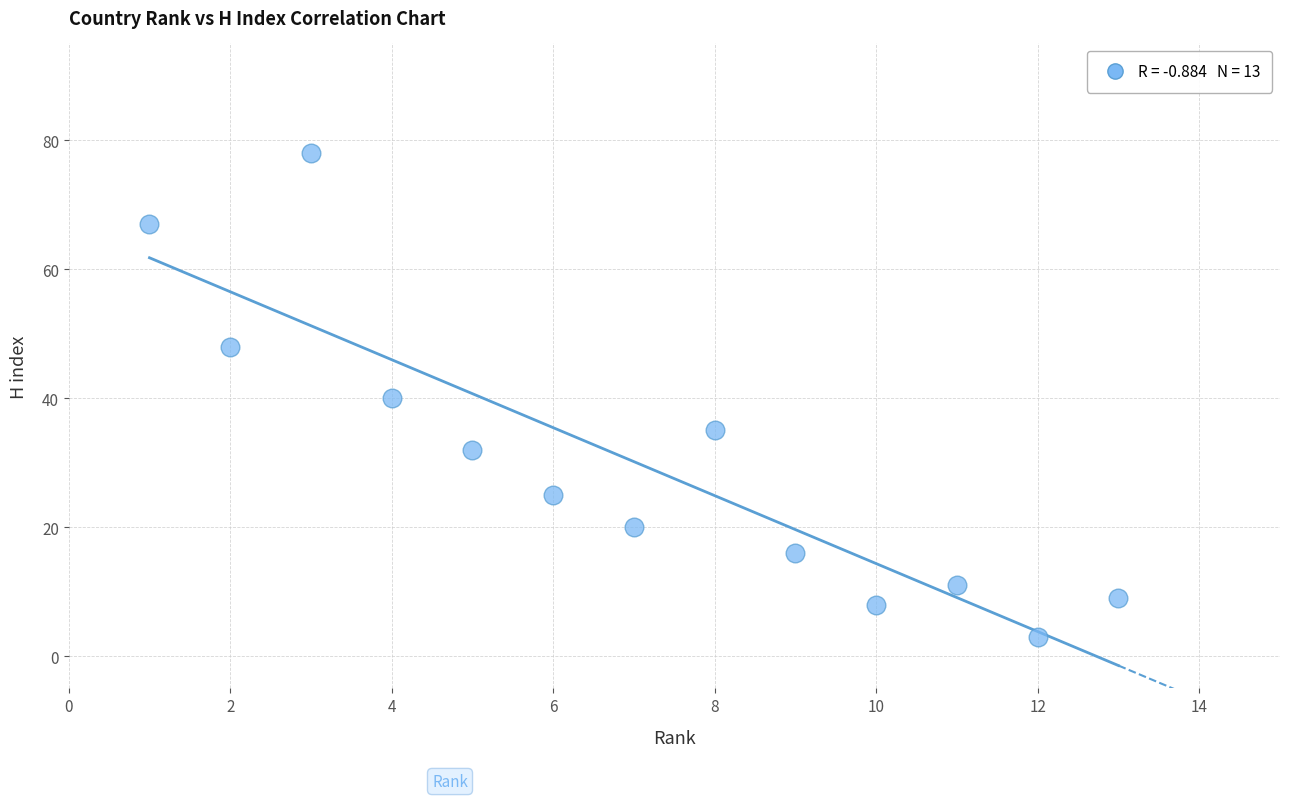

What is the range of X values (max minus min)?

12